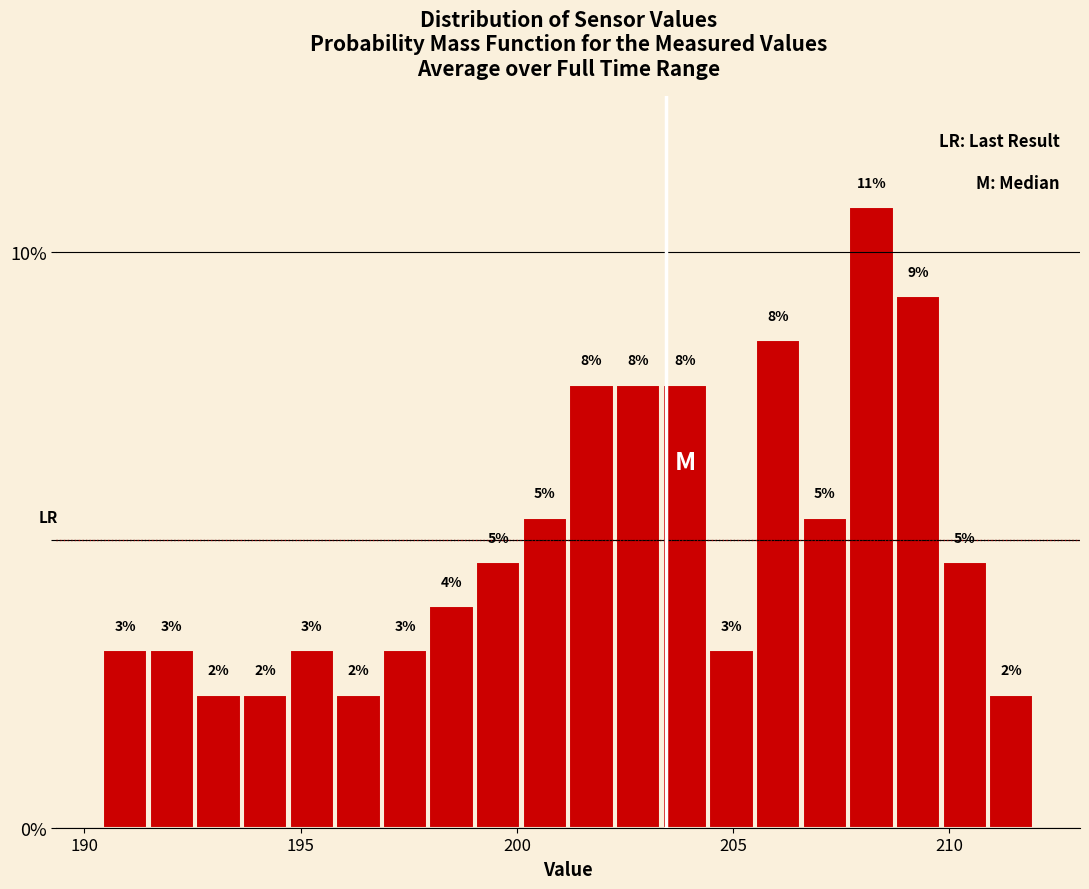

Read against the x-axis, roughly where is the centre of the tallest bar?

208.0